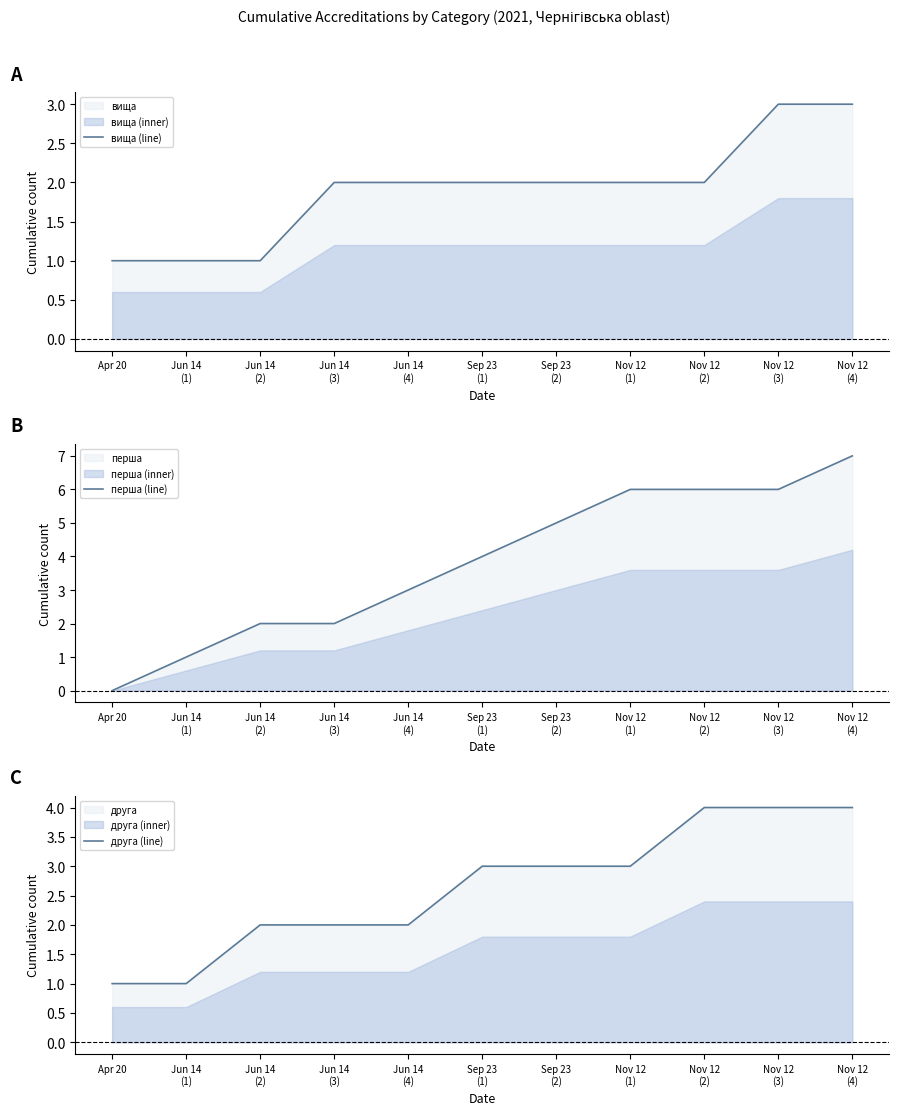

What is the average value of the вища (line) series?

2